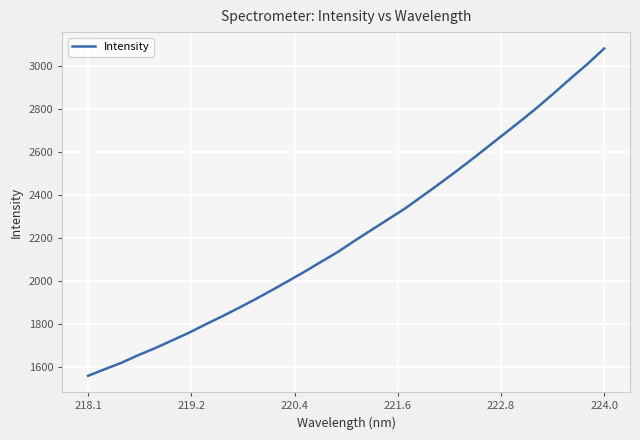

What is the difference between the second highest and minimum values?

1451.0